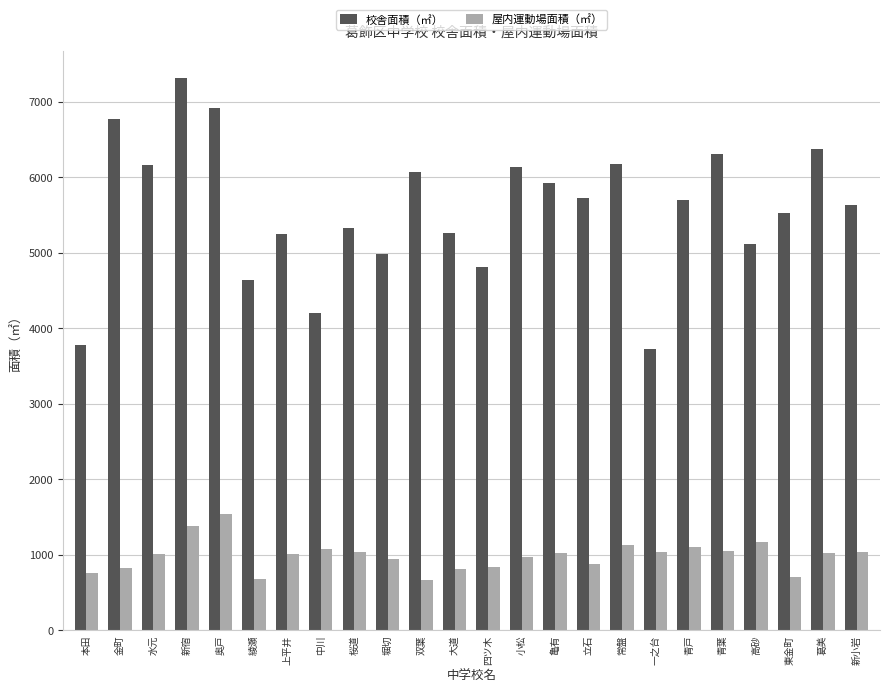

What is the label of the 8th bar from the left?

中川